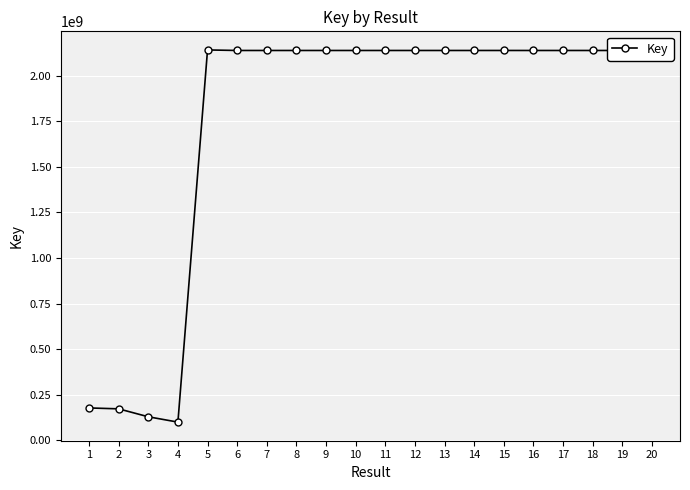

What is the change in value from 1 to 2?

-4938715